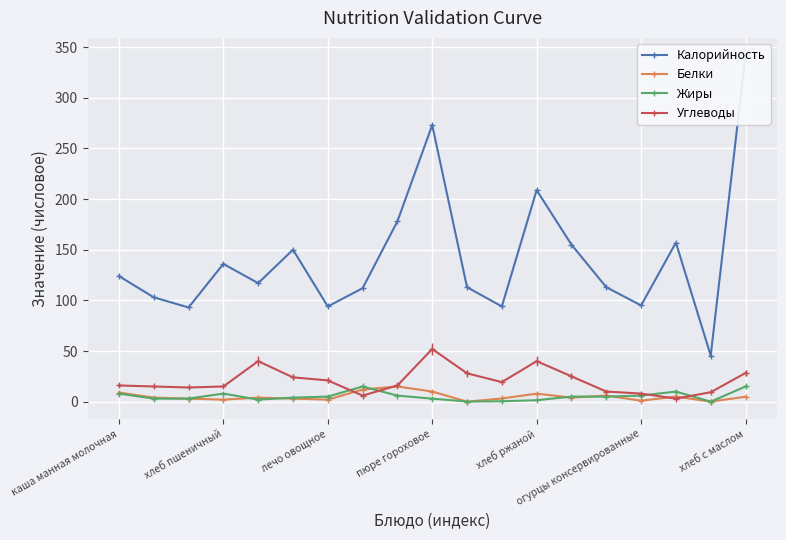

The Углеводы series shows 15.0 at хлеб пшеничный. True or false?

True